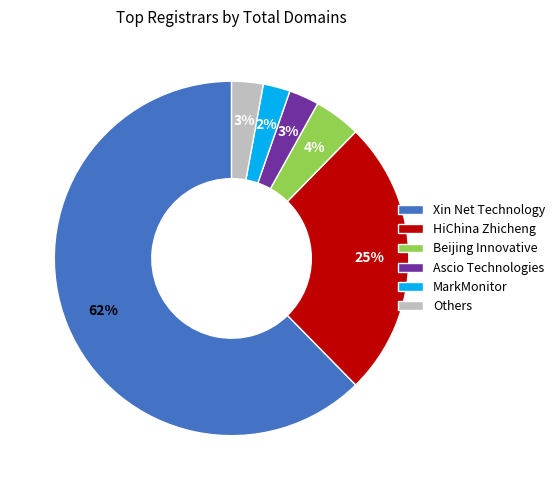

To the nearest percent, what is the average slice percentage?

17%